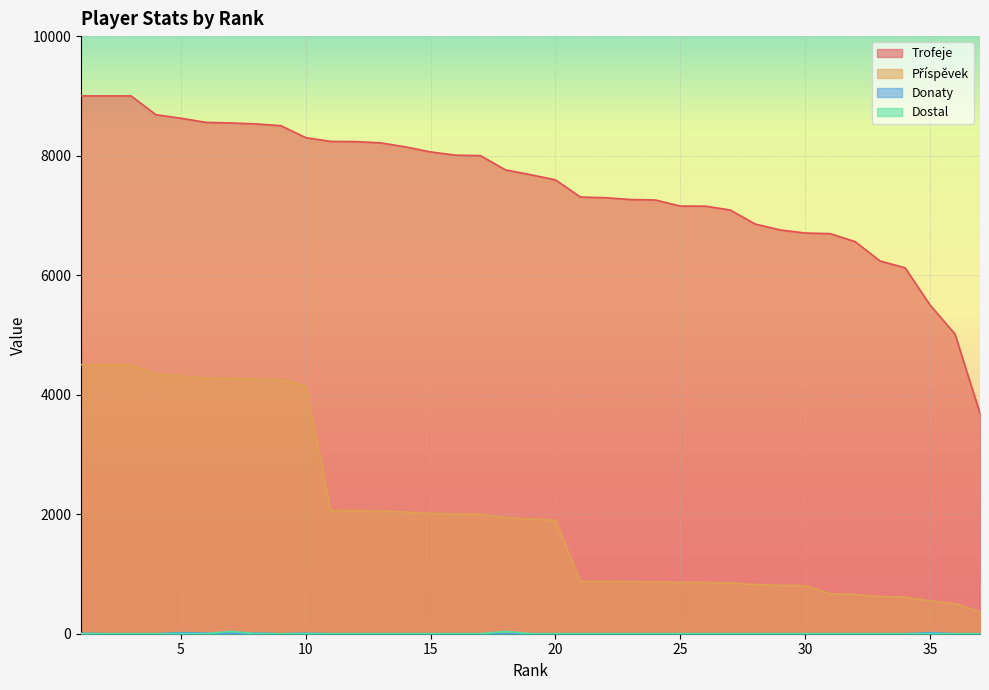

Is the value of Příspěvek at 19 greater than the value of Dostal at 5?

Yes